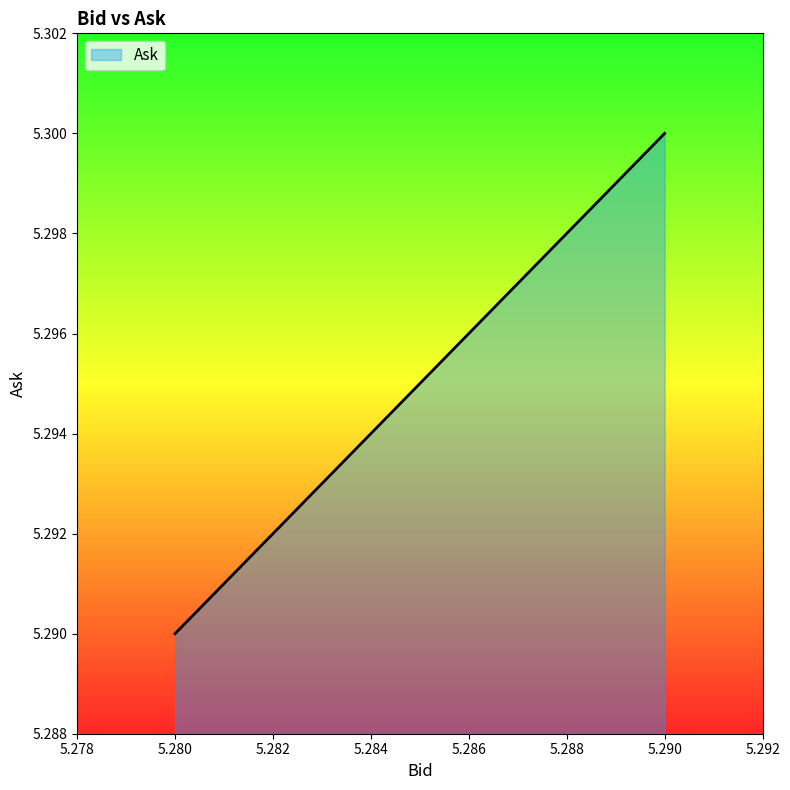

Which category has the highest value across all series?

5.29